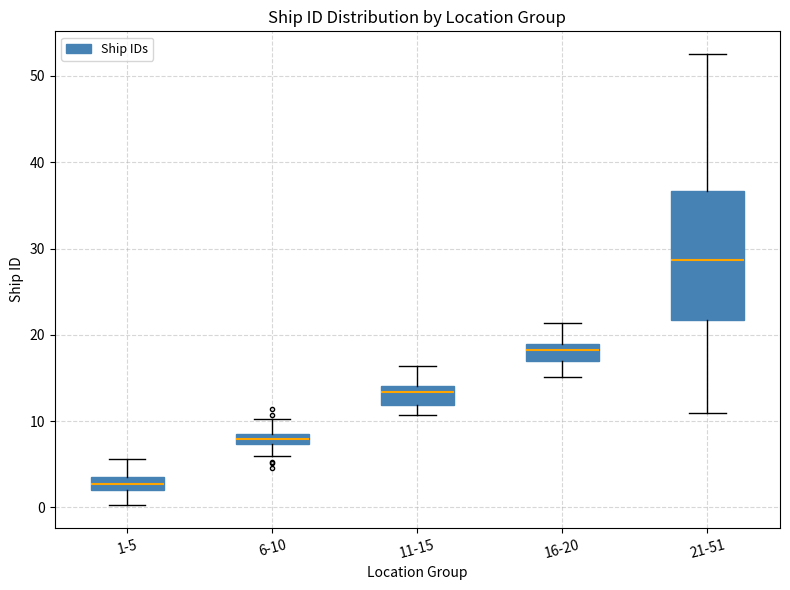

Which box is the tallest, from its lower edge to its upper edge?

21-51